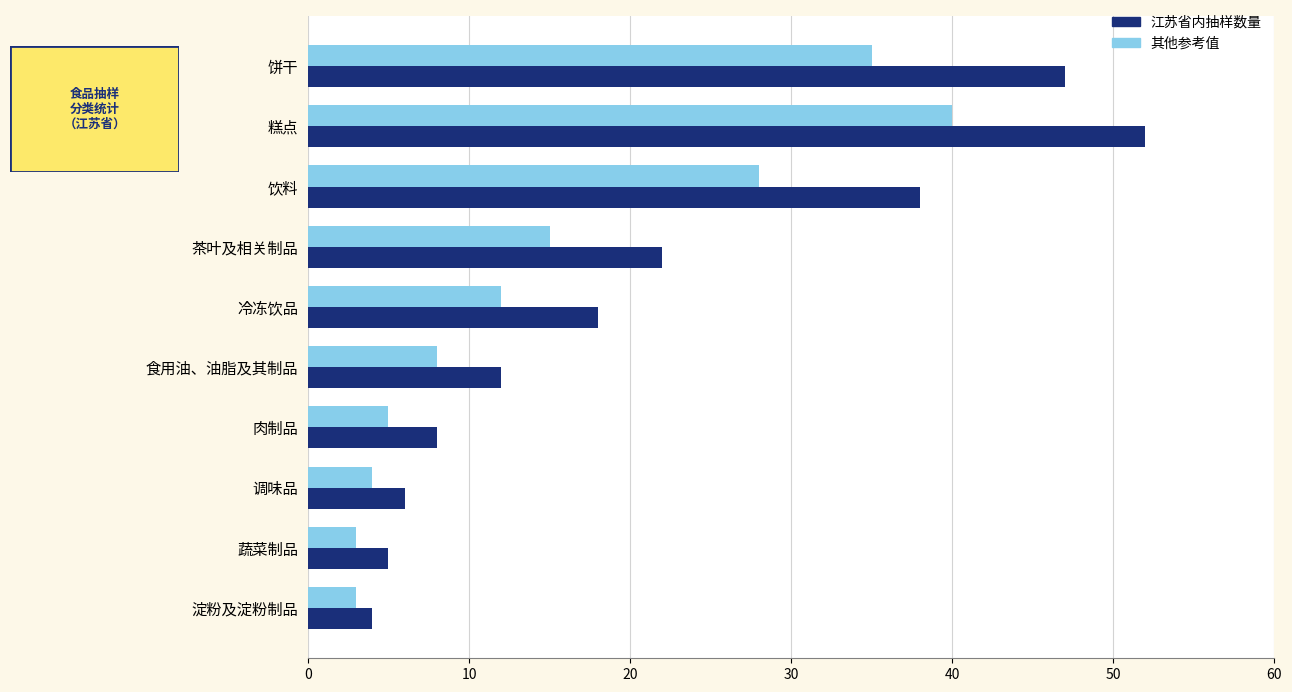

What is the average value of the 其他参考值 series?

15